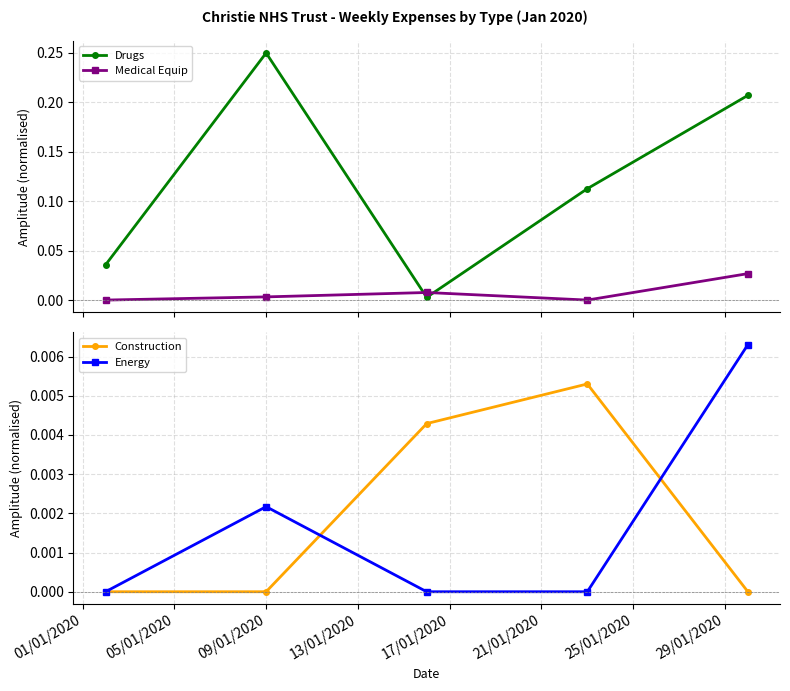

After their last crossing, which series has the higher values: Drugs or Construction?

Drugs